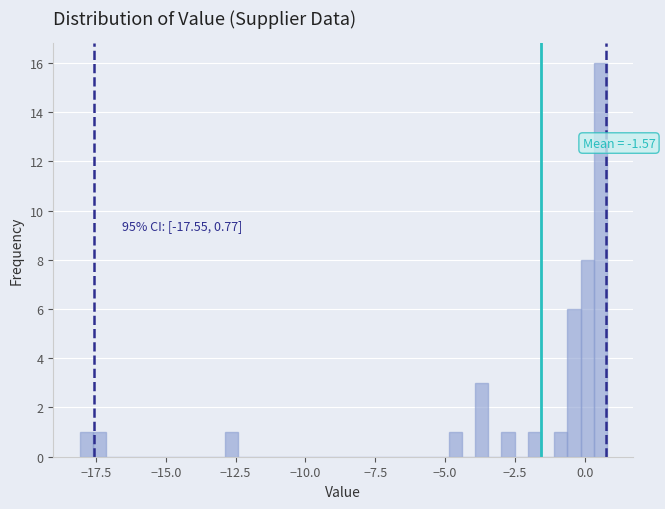

Read against the x-axis, roughly where is the centre of the tallest bar?

0.5